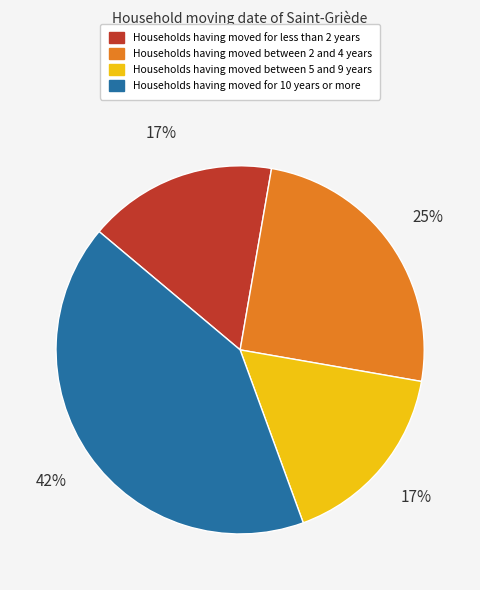

To the nearest percent, what is the average slice percentage?

25%